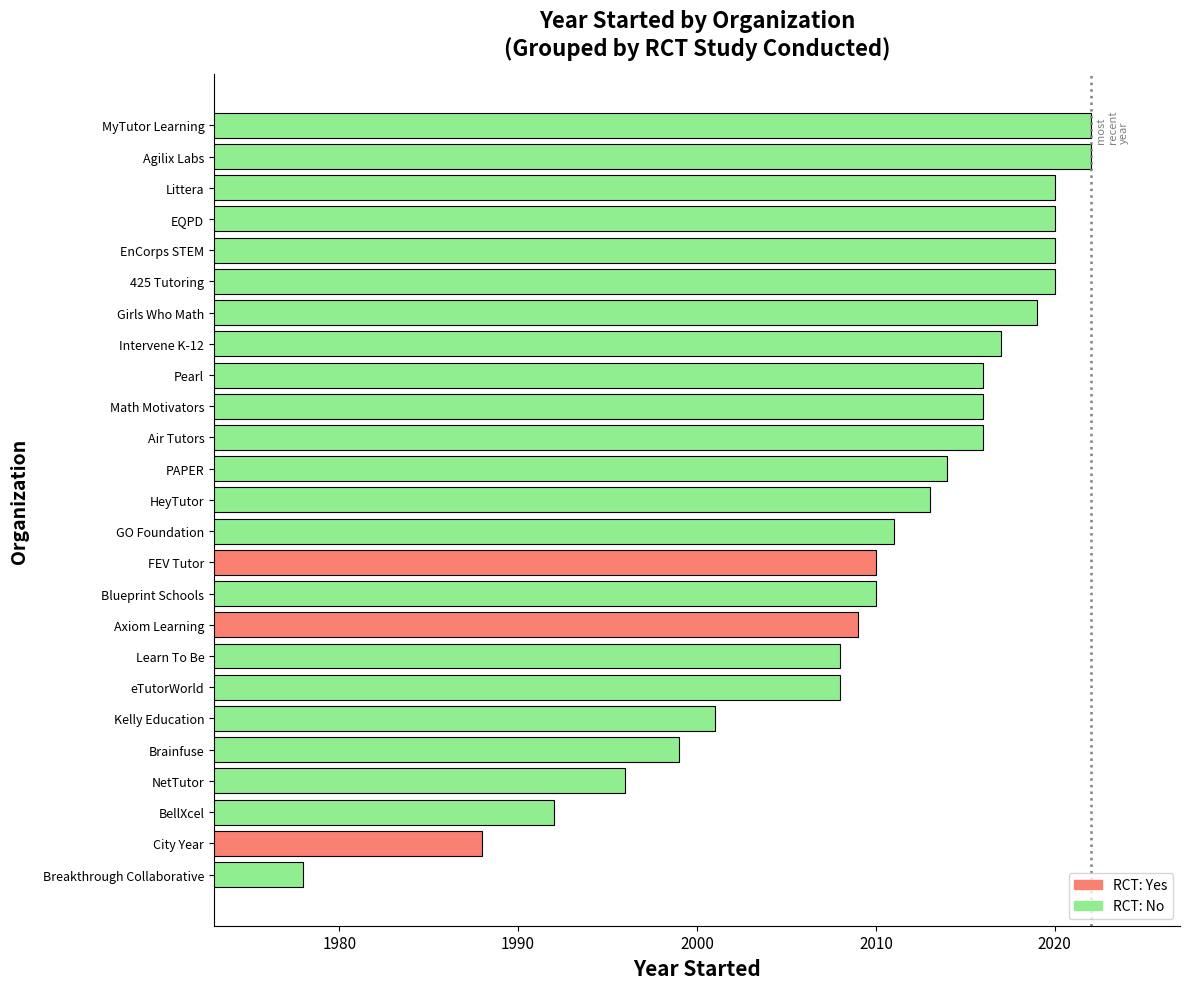

How many bars are there in total?

25